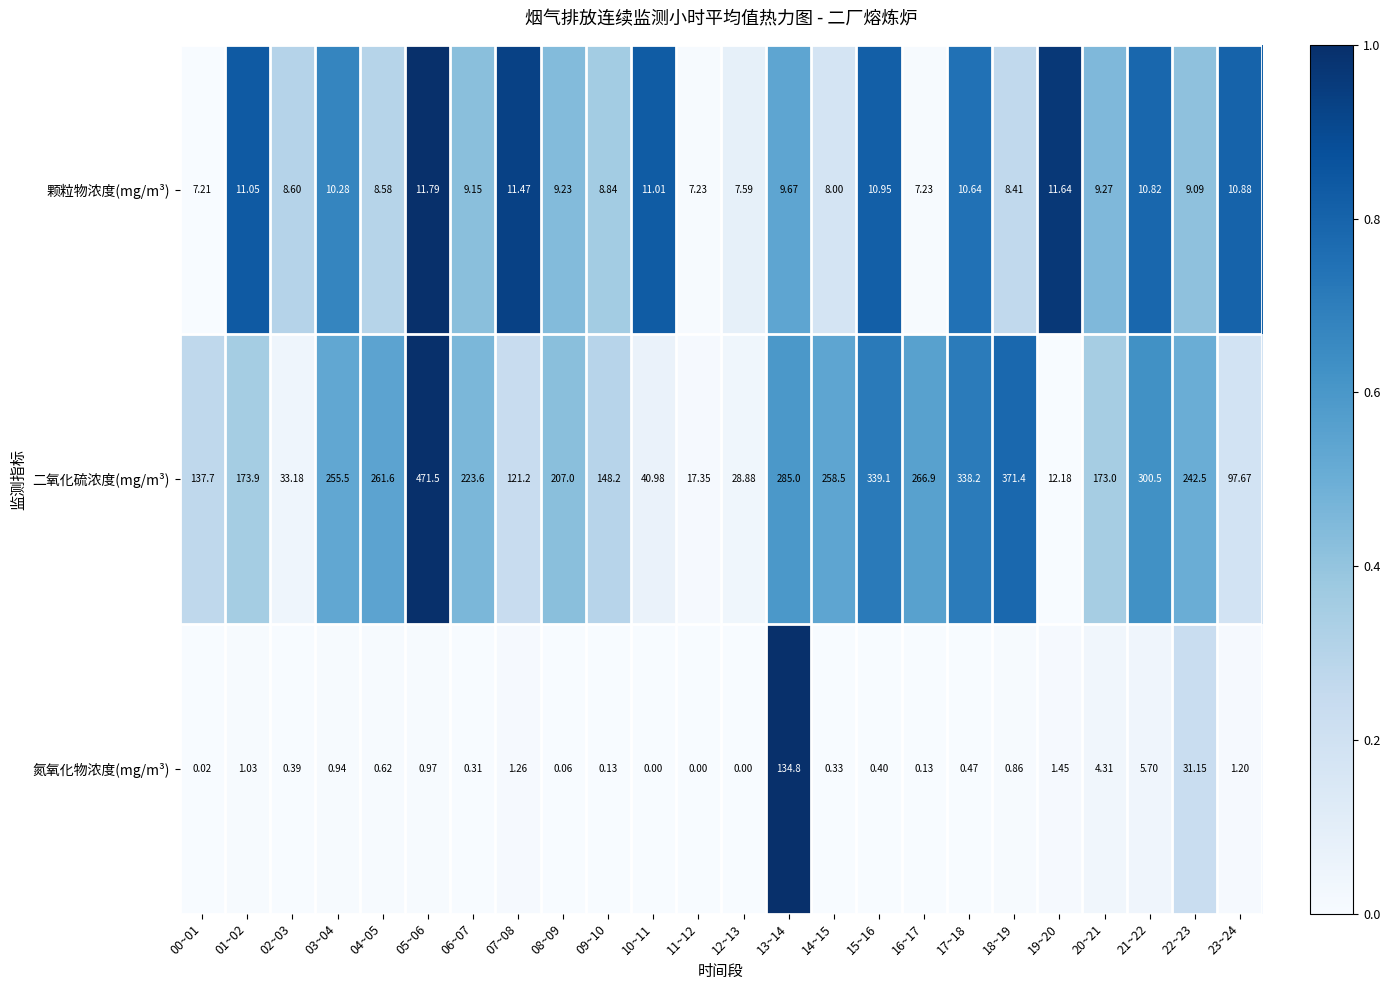

Rank the series at 09~10 from highest to lowest value.

二氧化硫浓度(mg/m³), 颗粒物浓度(mg/m³), 氮氧化物浓度(mg/m³)